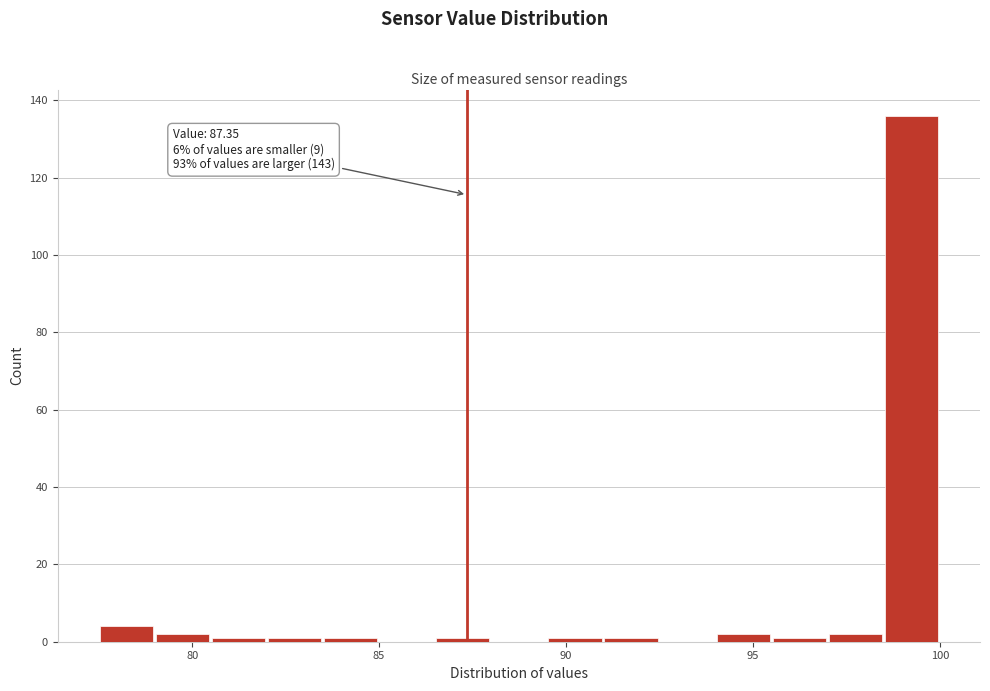

Around what value on the x-axis is the tallest bar? Give the approximate position of its centre, as read against the axis.

99.0